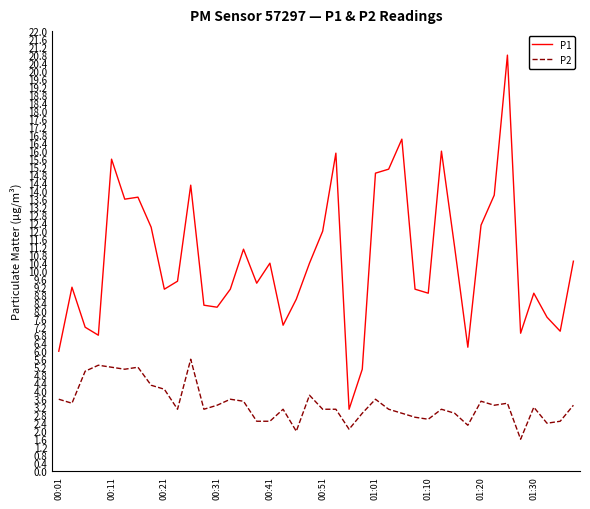

Reading left to right, list all the values displayed in this chart.

P1: 6.0	9.2	7.2	6.8	15.6	13.6	13.7	12.2	9.1	9.5	14.3	8.3	8.2	9.1	11.1	9.4	10.4	7.3	8.6	10.4	12.0	15.9	3.1	5.1	14.9	15.1	16.6	9.1	8.9	16.0	11.2	6.2	12.3	13.8	20.8	6.9	8.9	7.7	7.0	10.5
P2: 3.6	3.4	5.0	5.3	5.2	5.1	5.2	4.3	4.1	3.1	5.6	3.1	3.3	3.6	3.5	2.5	2.5	3.1	2.0	3.8	3.1	3.1	2.1	2.9	3.6	3.1	2.9	2.7	2.6	3.1	2.9	2.3	3.5	3.3	3.4	1.6	3.2	2.4	2.5	3.3